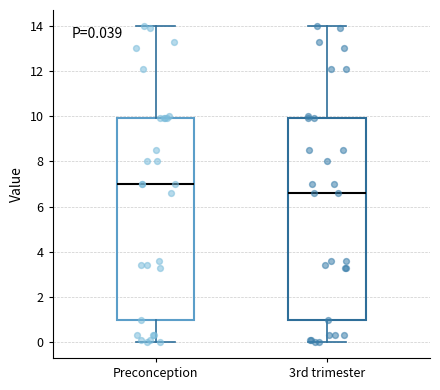

Which box's median line is the lowest?

3rd trimester